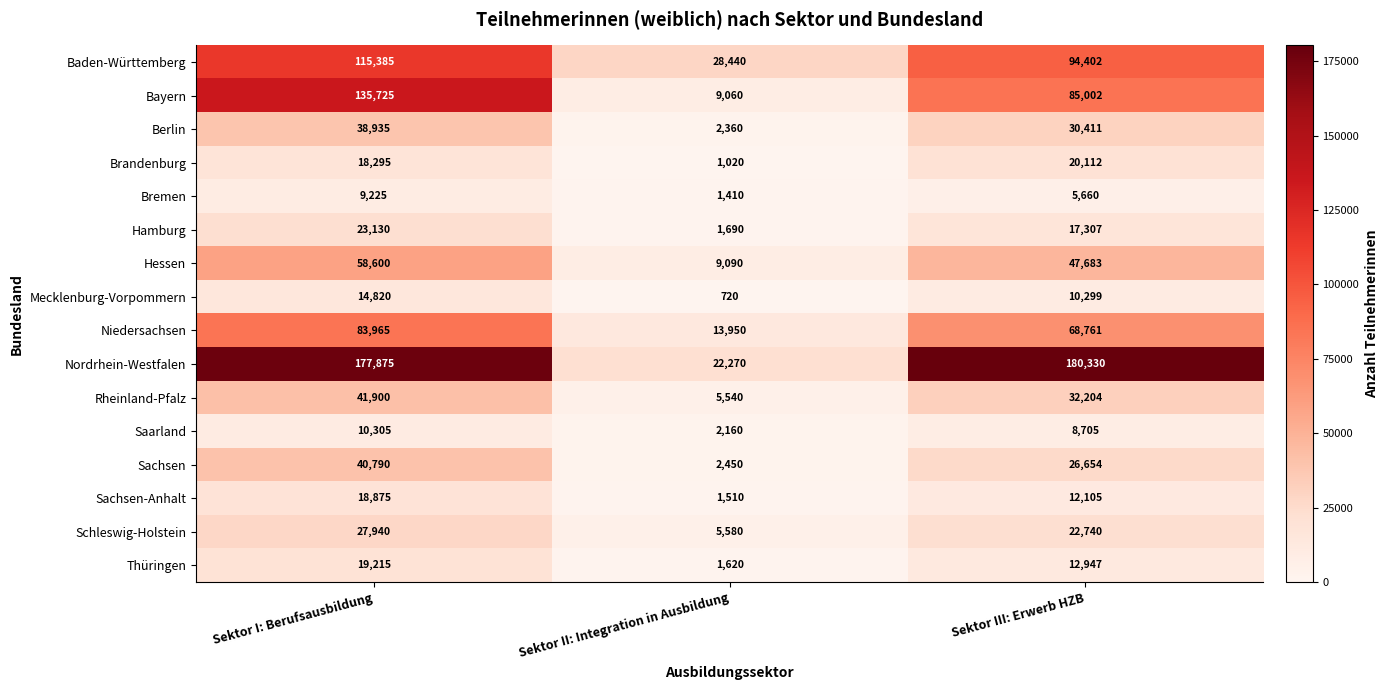

At which label does Hessen first exceed 47683?

Sektor I: Berufsausbildung